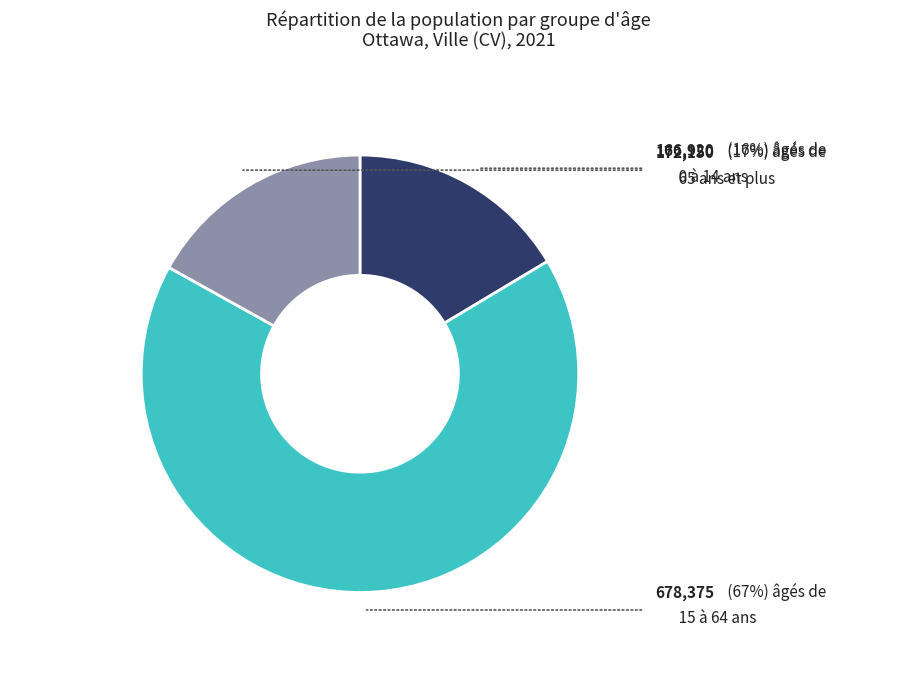

Does any single category account for the majority?

Yes